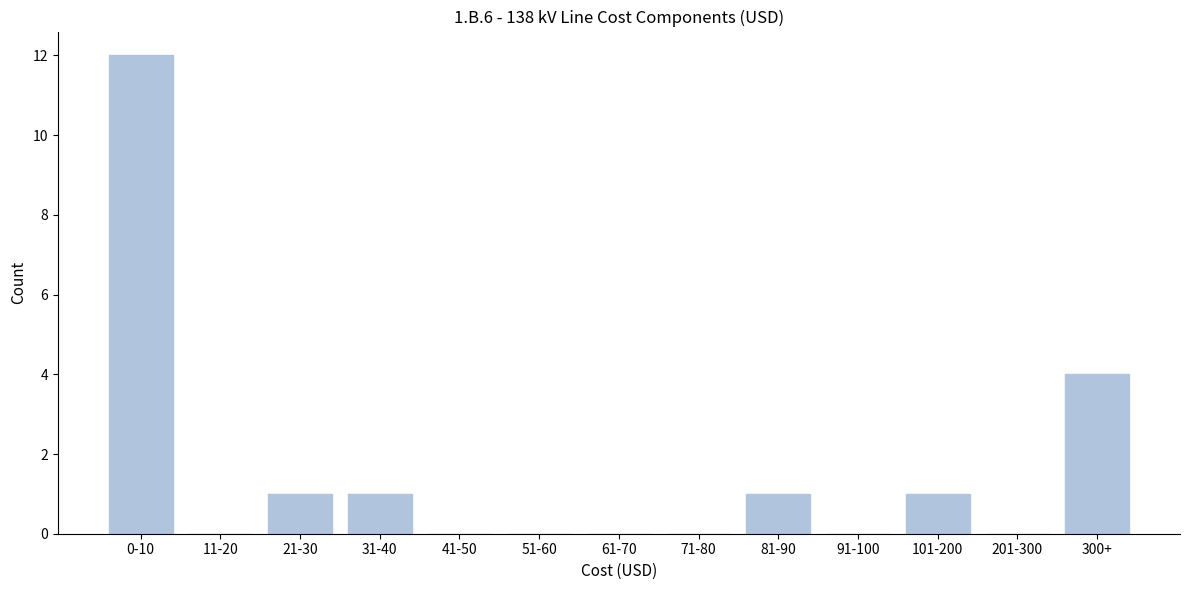

Reading left to right, what are all the values shown in this chart?

0-10=12	11-20=0	21-30=1	31-40=1	41-50=0	51-60=0	61-70=0	71-80=0	81-90=1	91-100=0	101-200=1	201-300=0	300+=4